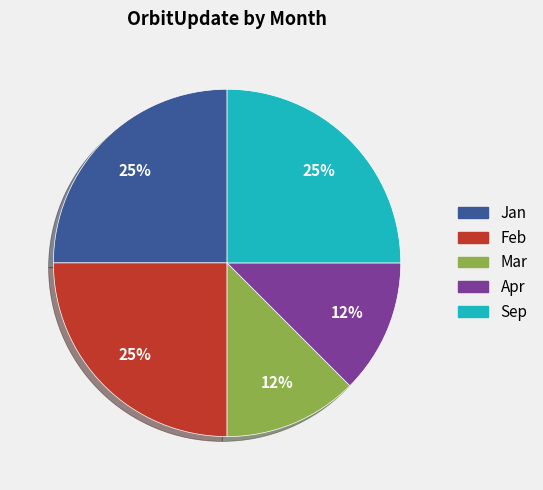

Does any single category account for the majority?

No